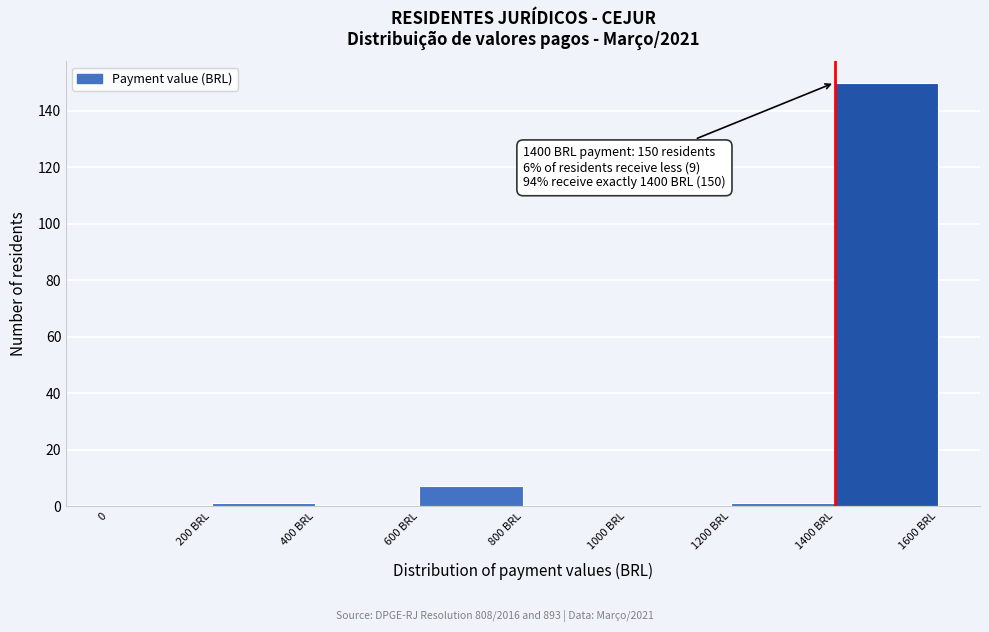

Reading left to right, list all the values displayed in this chart.

0=0	200 BRL=1	400 BRL=0	600 BRL=7	800 BRL=0	1000 BRL=0	1200 BRL=1	1400 BRL=150